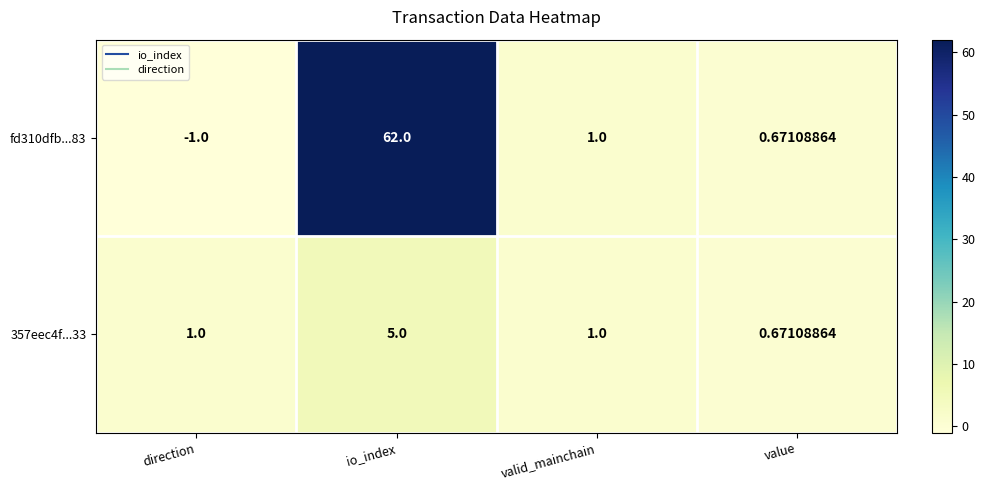

List the series in order of their overall mean, highest first.

fd310dfb...83, 357eec4f...33